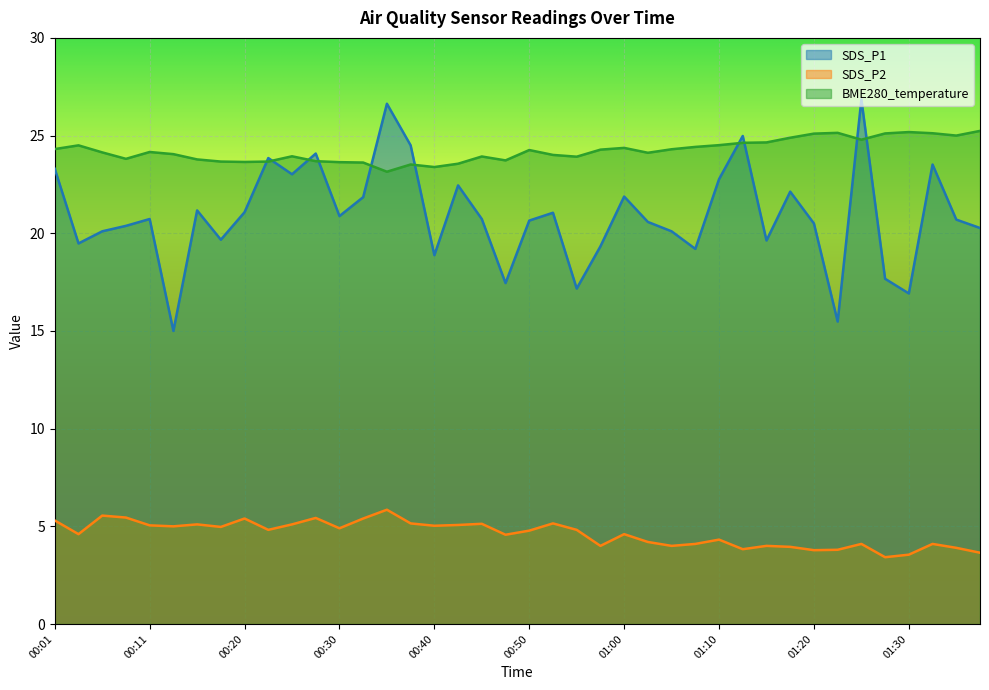

Is the value of SDS_P2 at 01:12 greater than the value of BME280_temperature at 00:40?

No